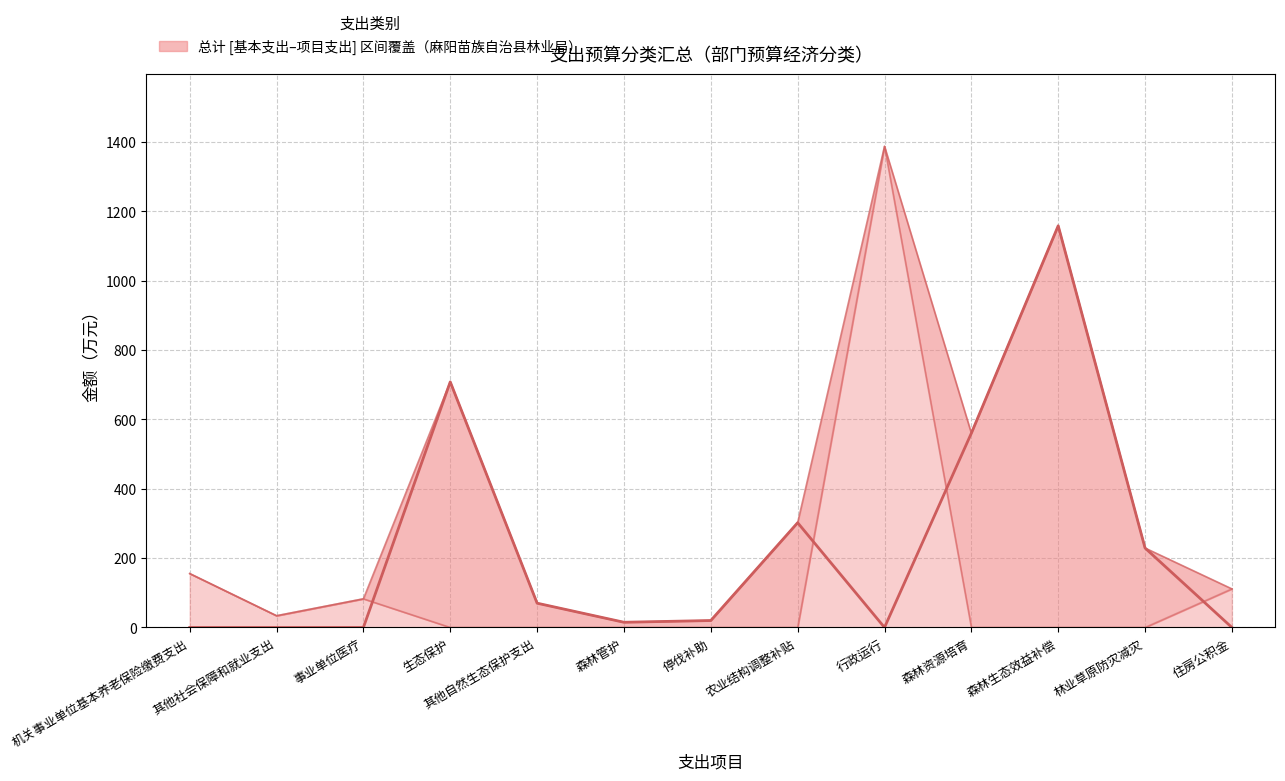

Which series changed the most between 农业结构调整补贴 and 森林资源培育?

项目支出合计